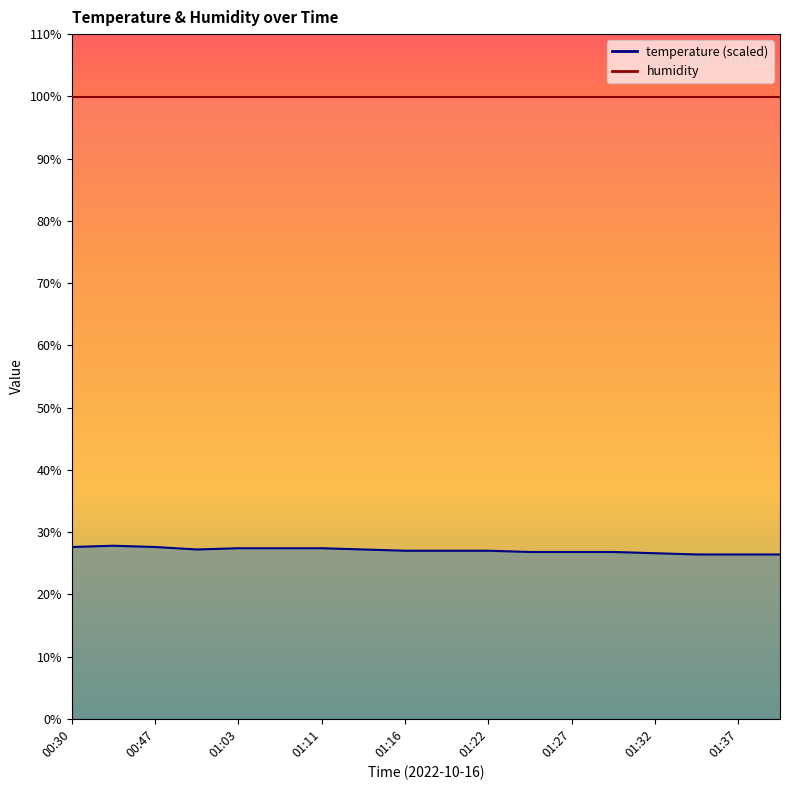

What is the value of the humidity_line point at the 16th from the left?

99.9